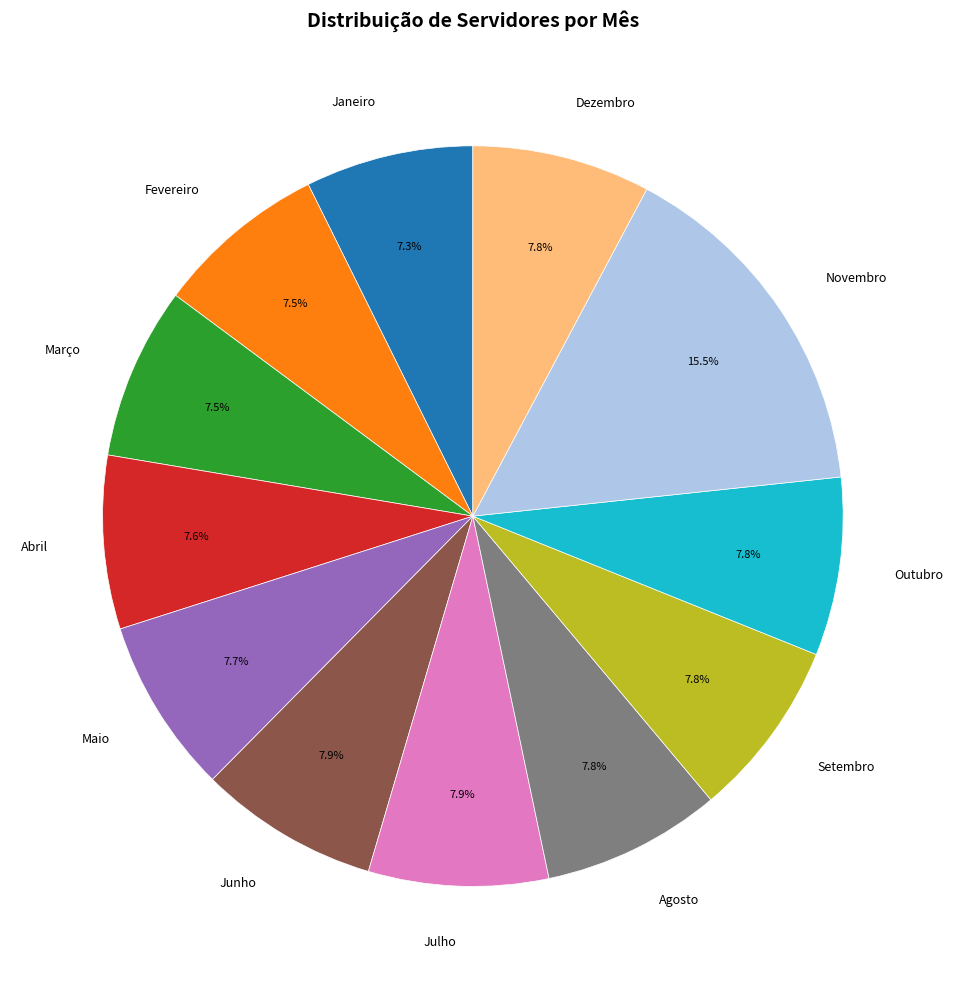

What is the ratio of the value at Agosto to the value at Setembro?

1.0